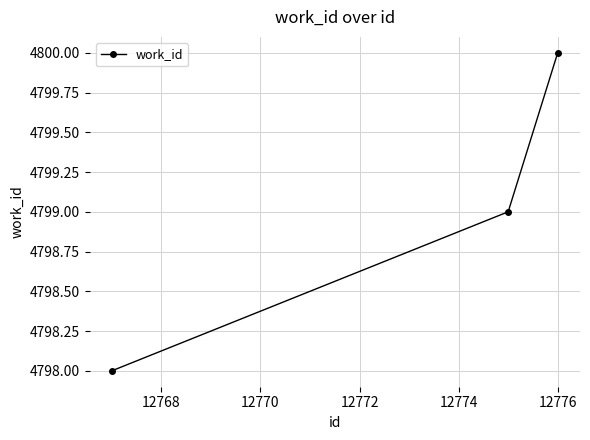

What is the difference between the maximum and minimum values?

2